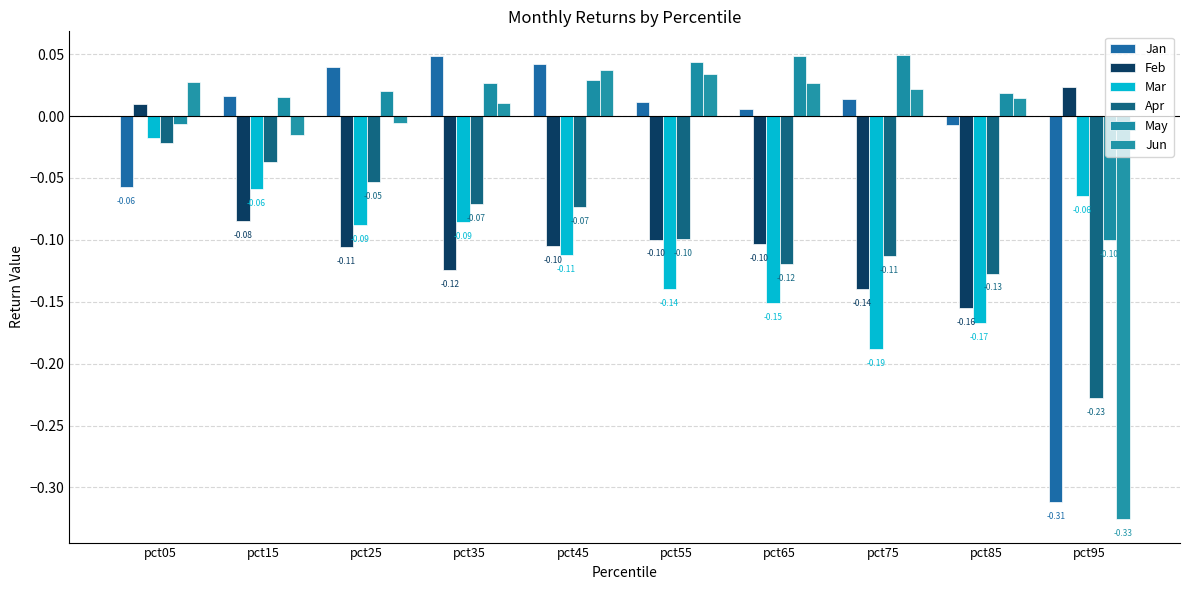

What are all the series names shown in the legend?

Jan, Feb, Mar, Apr, May, Jun